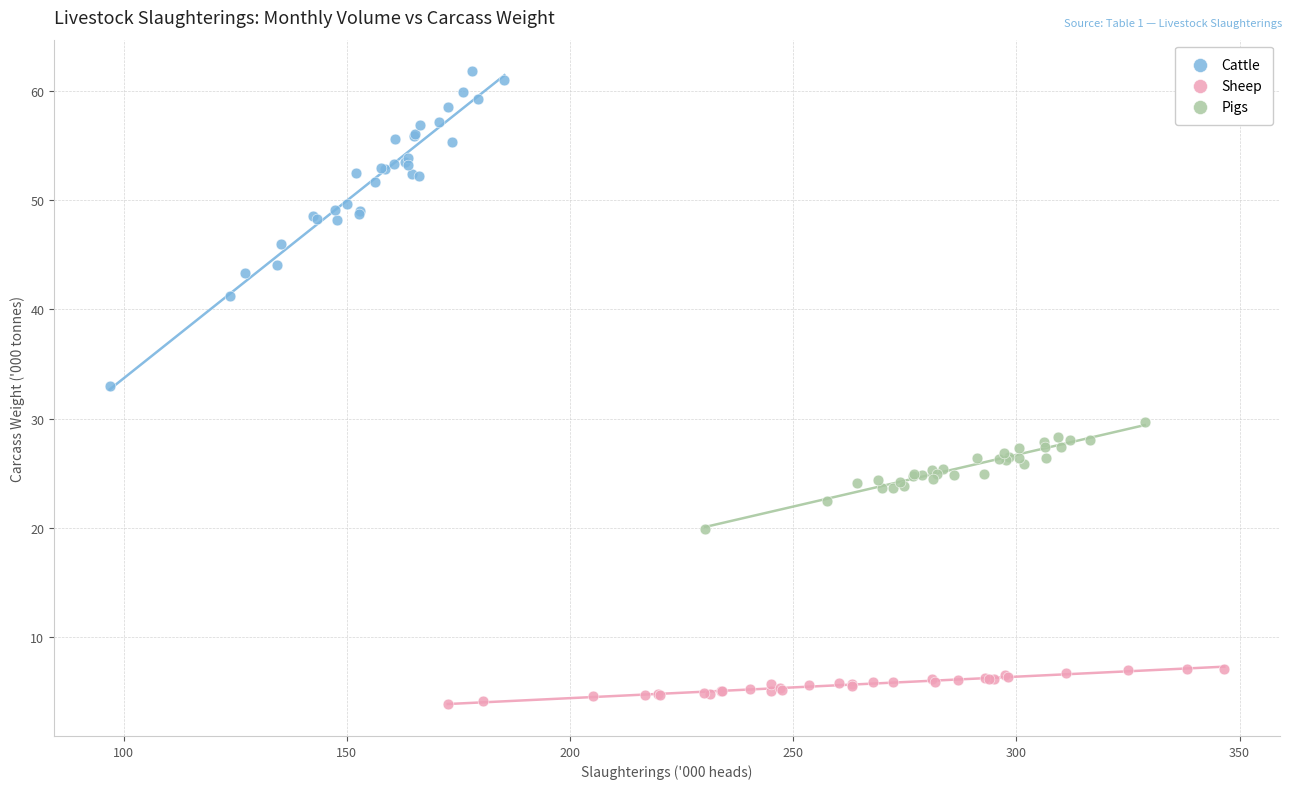

Which series reaches the minimum Y coordinate?

Sheep